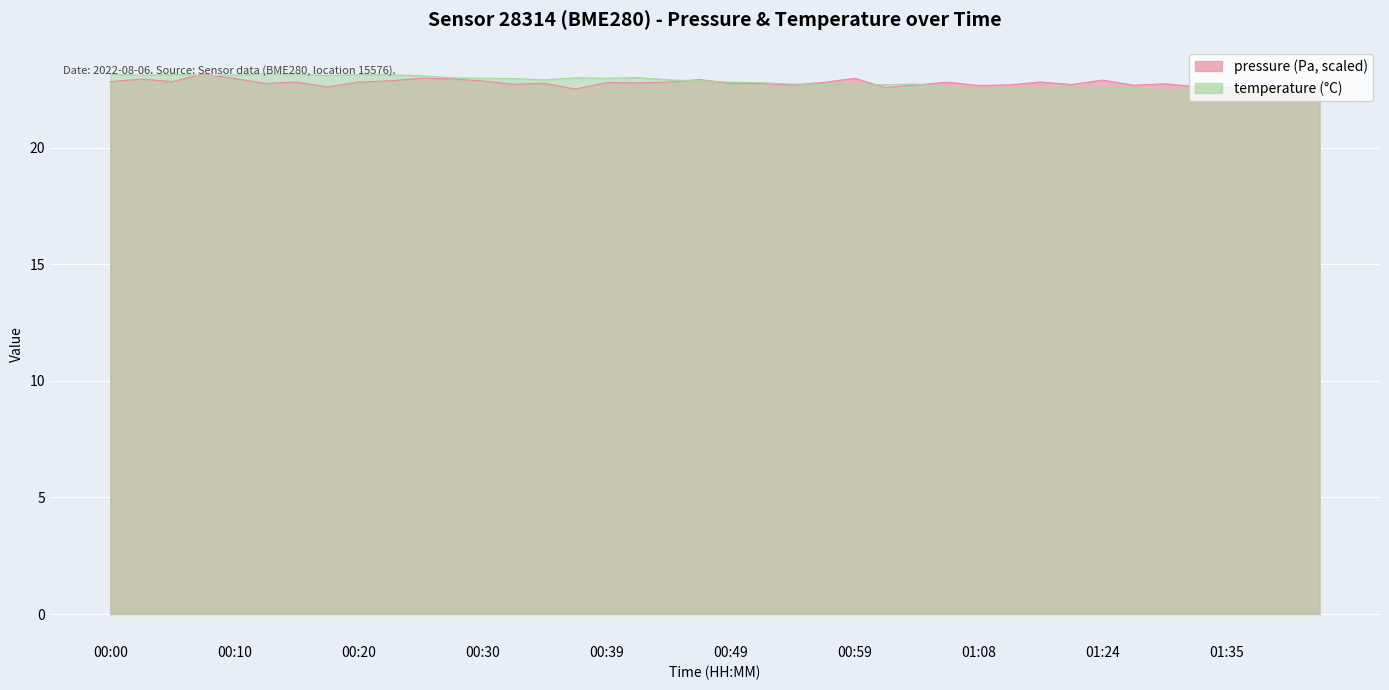

At which category is the sum across all series the highest?

00:08